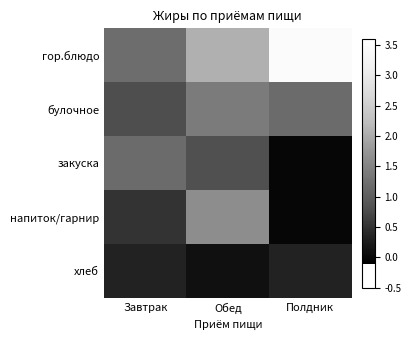

Which series has the widest spread of values?

гор.блюдо